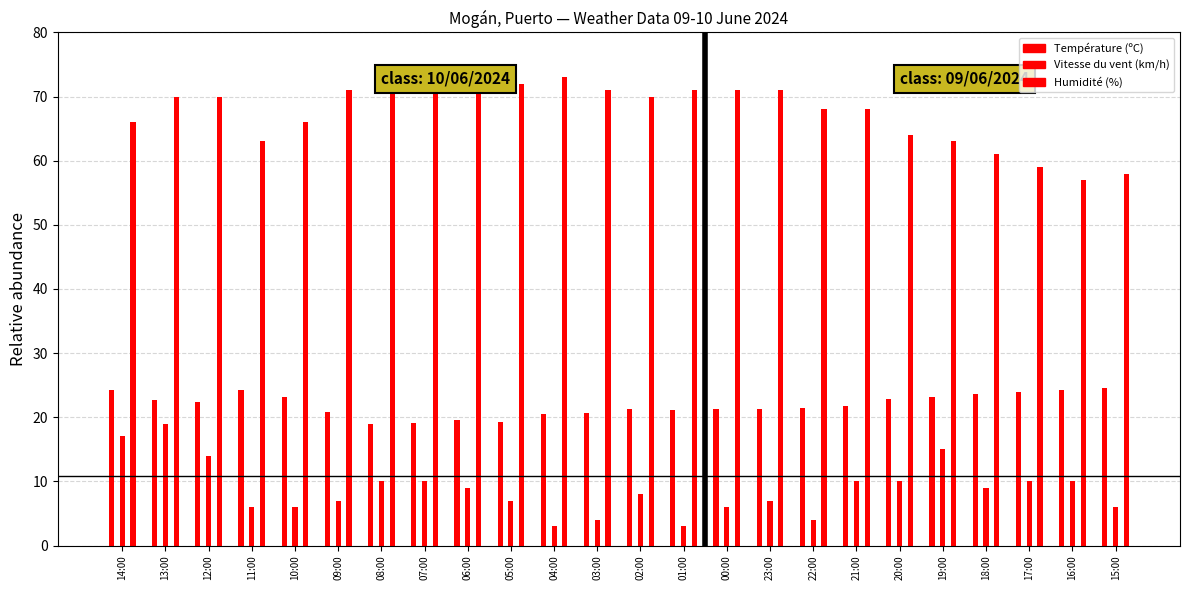

What position from the left is 09:00?

6